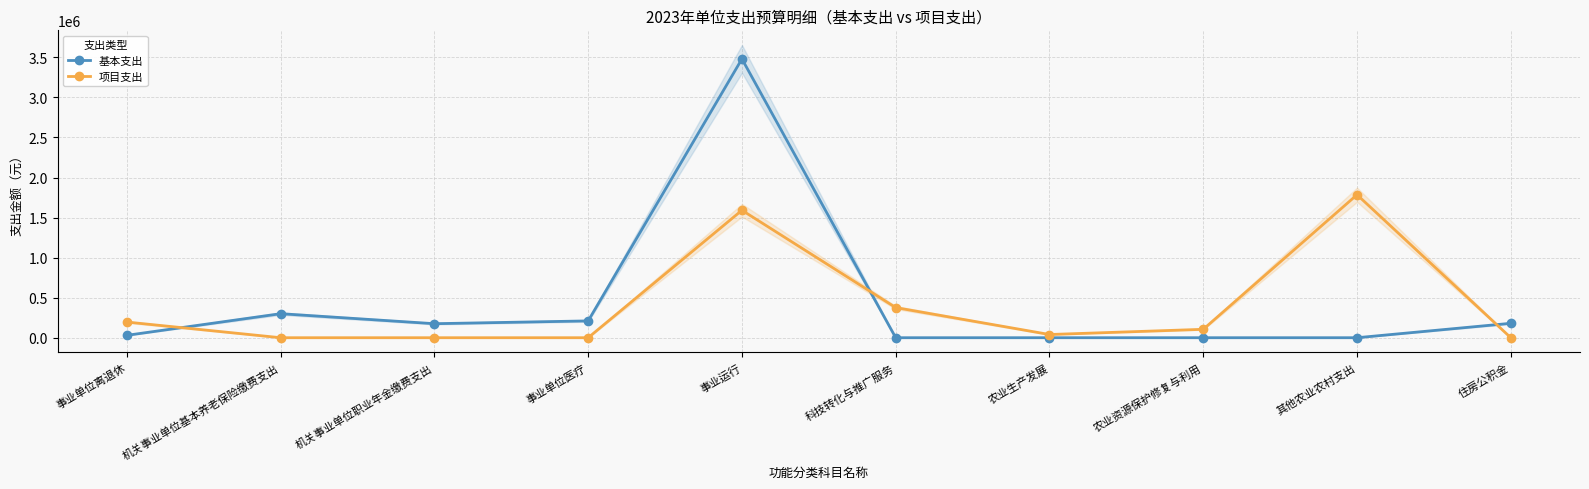

What is the average value of the 基本支出 series?

437580